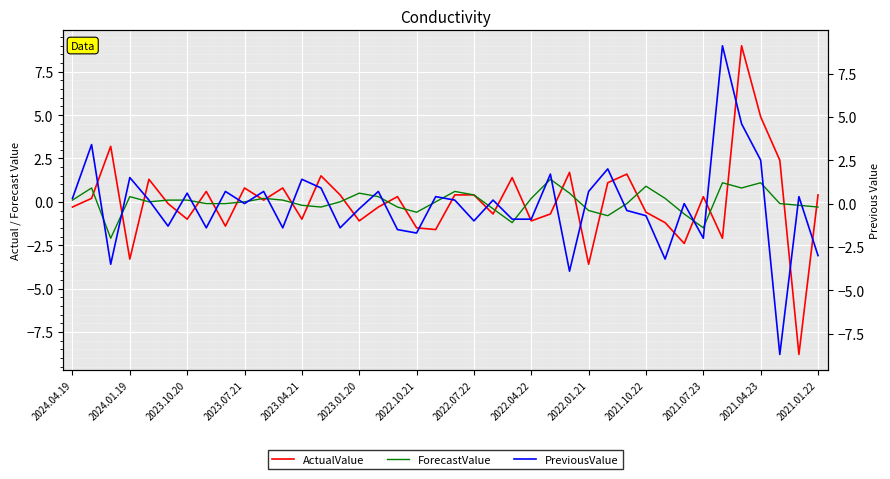

What is the maximum value for ActualValue?

9.0